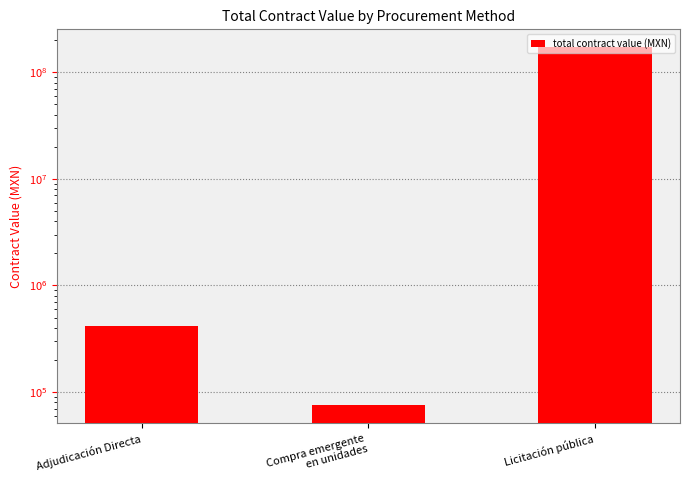

What is the change in value from Adjudicación Directa to Compra emergente
en unidades?

-338015.3